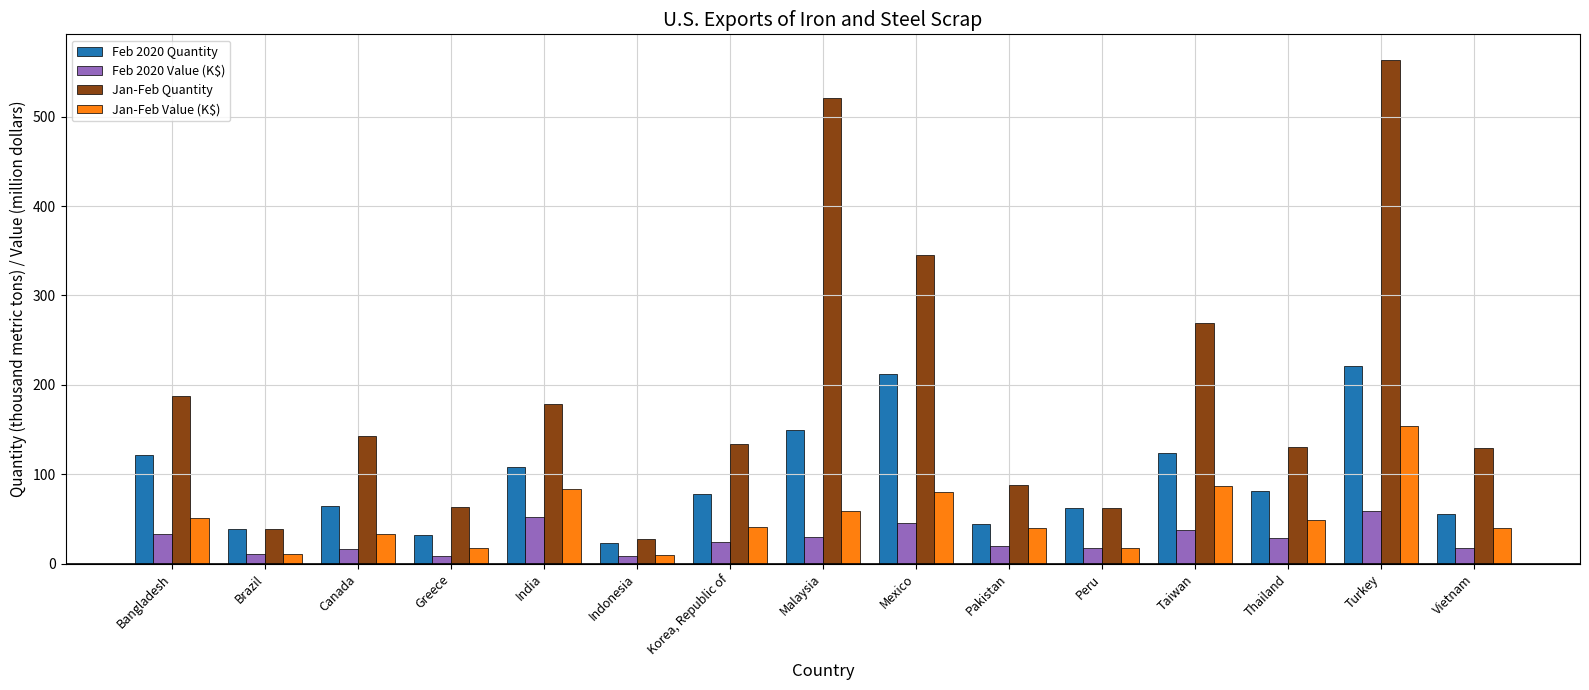

What is the spread (max minus min) of values at Bangladesh?

155.3